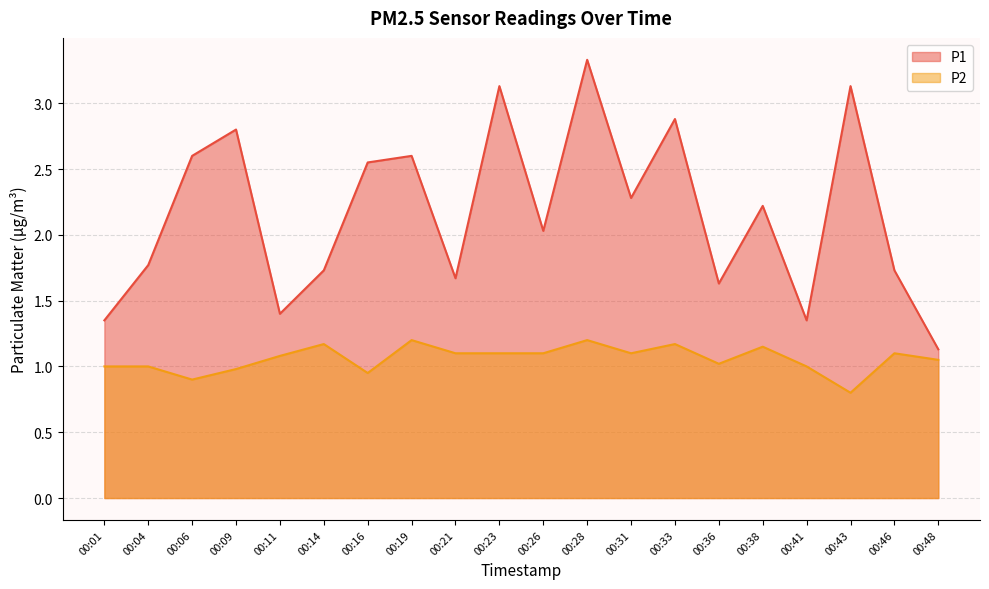

Rank the series by their average value, from lowest to highest.

P2, P1